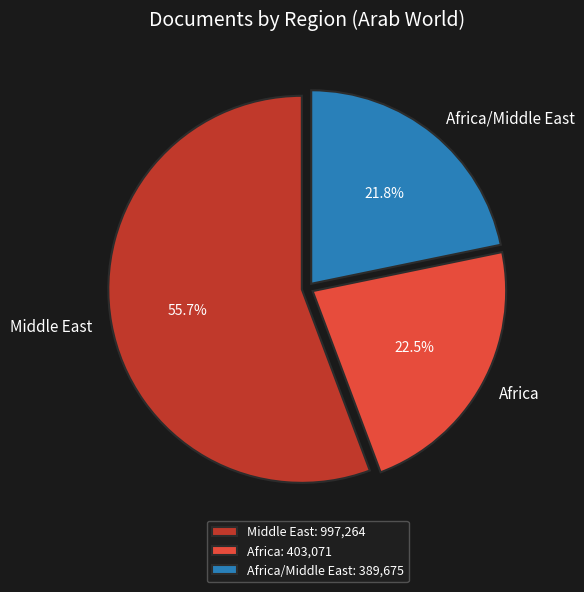

How many segments does this pie chart have?

3